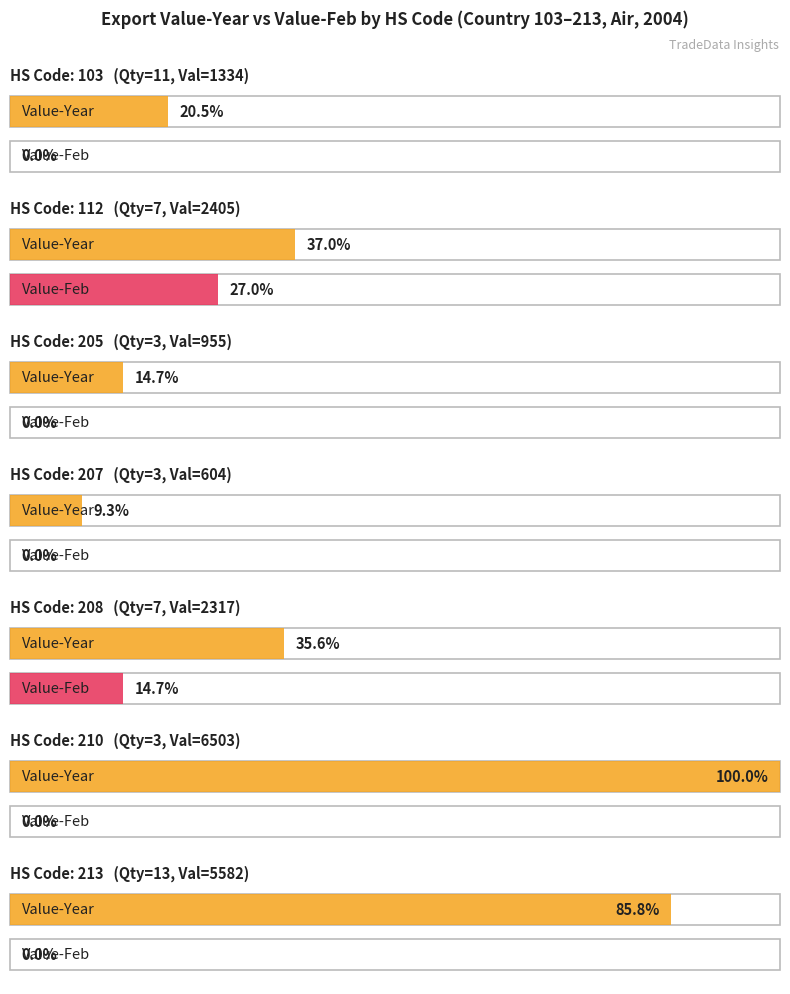

What is the value of the Quantity2-Year bar at the 5th from the left?

7